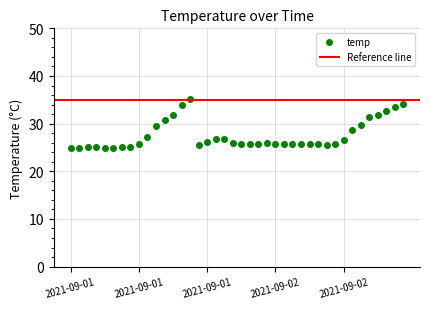

What is the label of the 29th point from the right?

2021-09-01 11:00